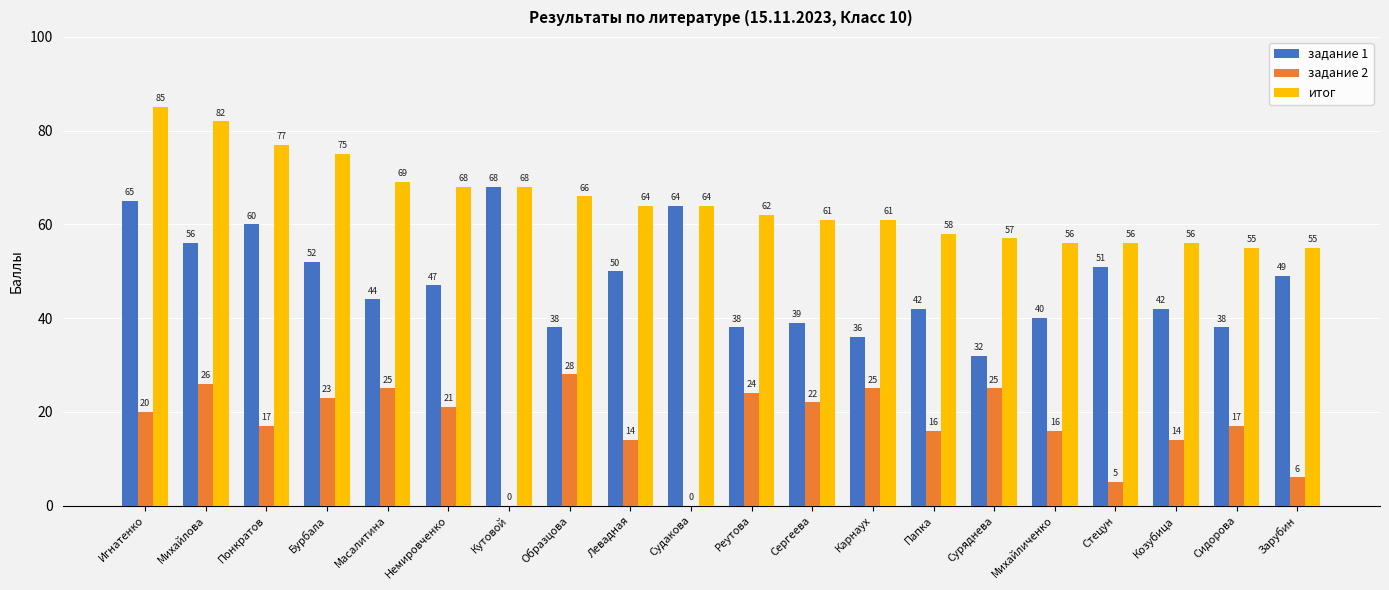

Reading left to right, list all the values displayed in this chart.

задание 1: 65	56	60	52	44	47	68	38	50	64	38	39	36	42	32	40	51	42	38	49
задание 2: 20	26	17	23	25	21	0	28	14	0	24	22	25	16	25	16	5	14	17	6
итог: 85	82	77	75	69	68	68	66	64	64	62	61	61	58	57	56	56	56	55	55